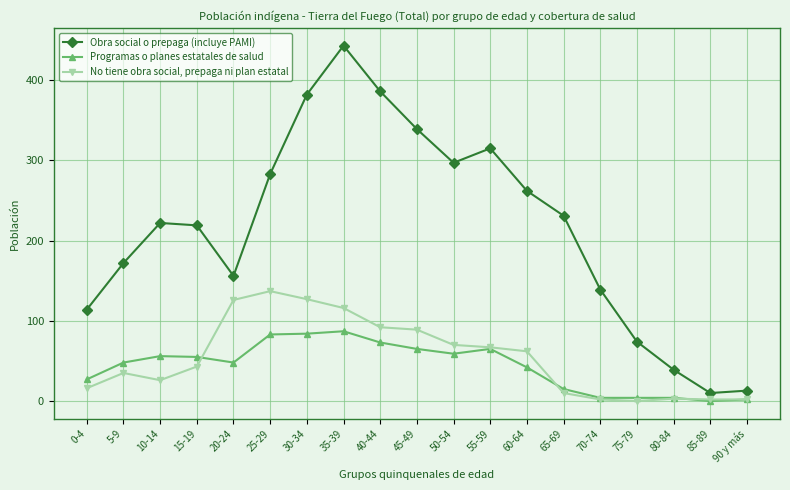

What value does the No tiene obra social, prepaga ni plan estatal series have at 90 y más?

2